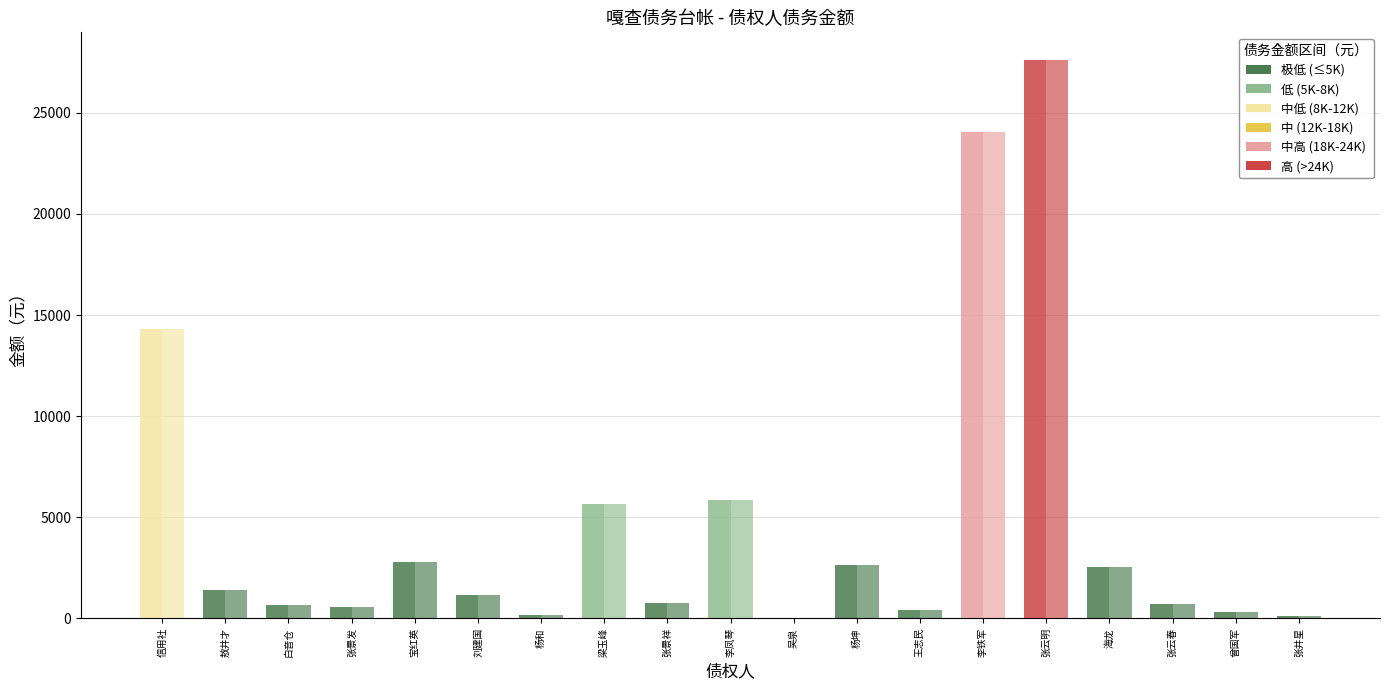

What is the total value across all series at 王志民?

829.2